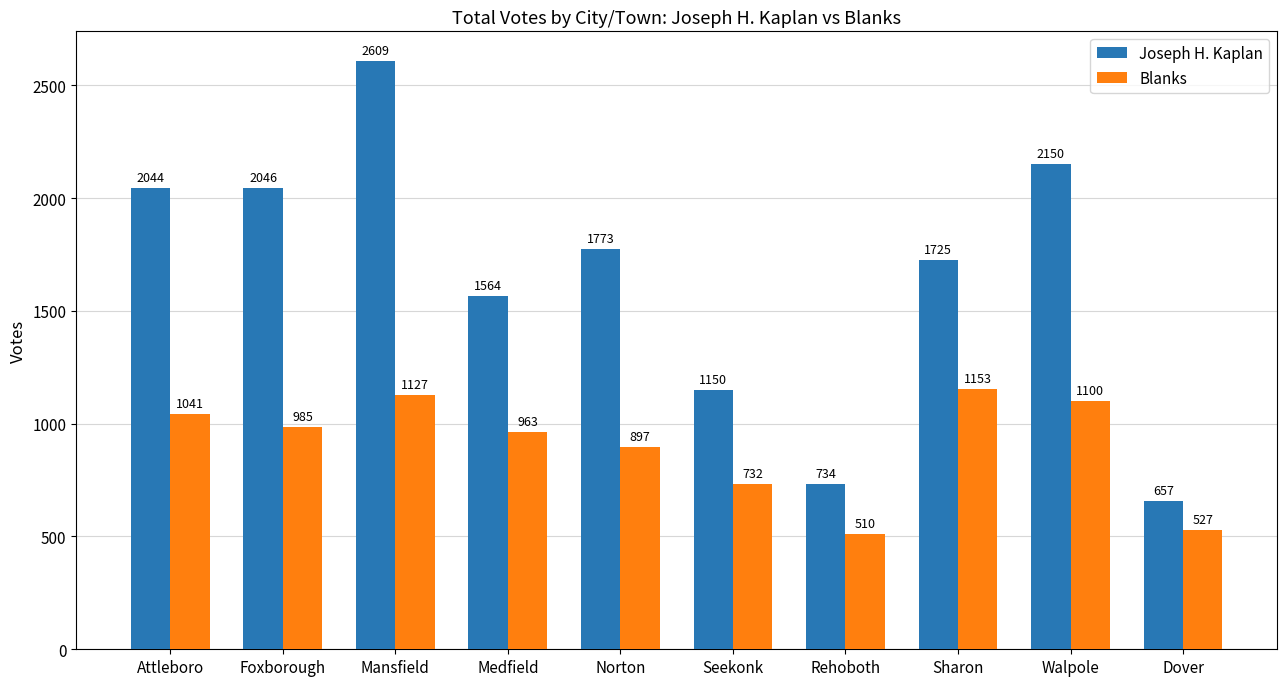

What is the highest value of the Joseph H. Kaplan series?

2609